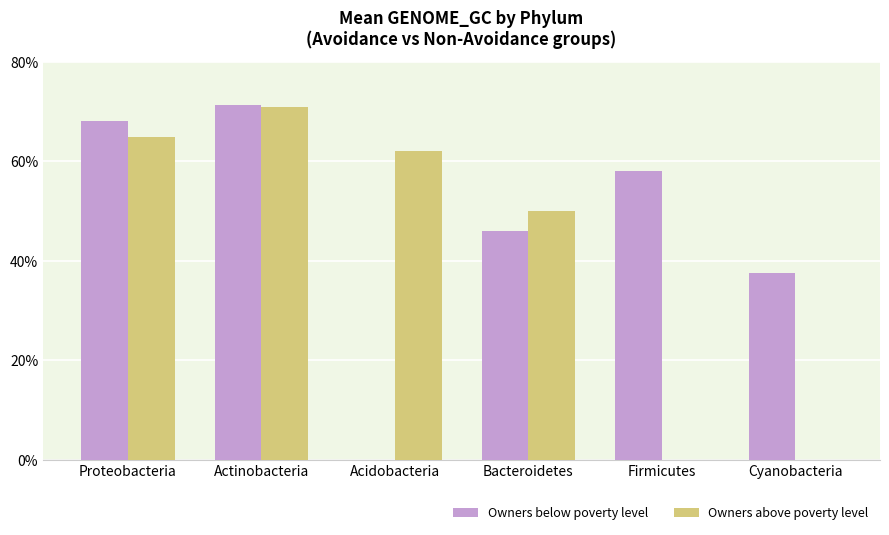

Reading right to left, list all the values displayed in this chart.

Owners below poverty level: 37.5	58.0	46.0	0.0	71.3	68.1
Owners above poverty level: 0.0	0.0	50.0	62.0	70.8	64.8